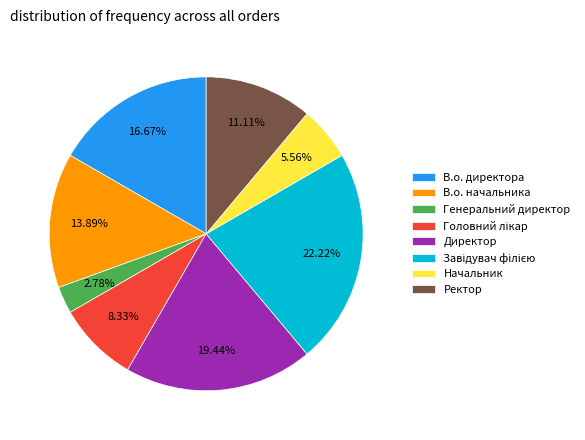

What percentage is NOT represented by Начальник?

94.4%